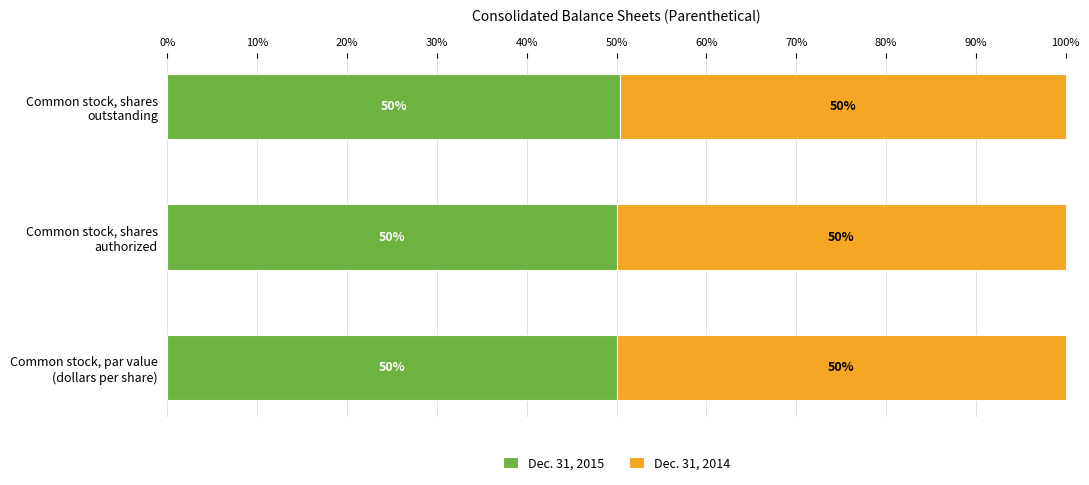

How many Dec. 31, 2015 values are between 50 and 51?

3